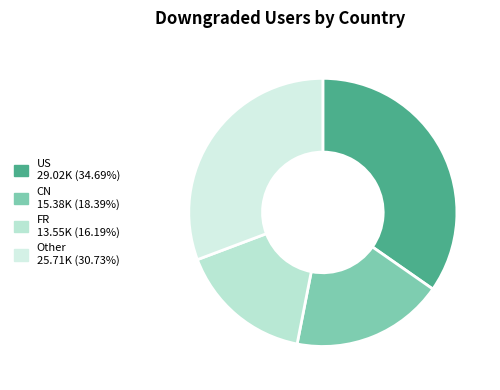

Does CN account for over 50% of the chart?

No